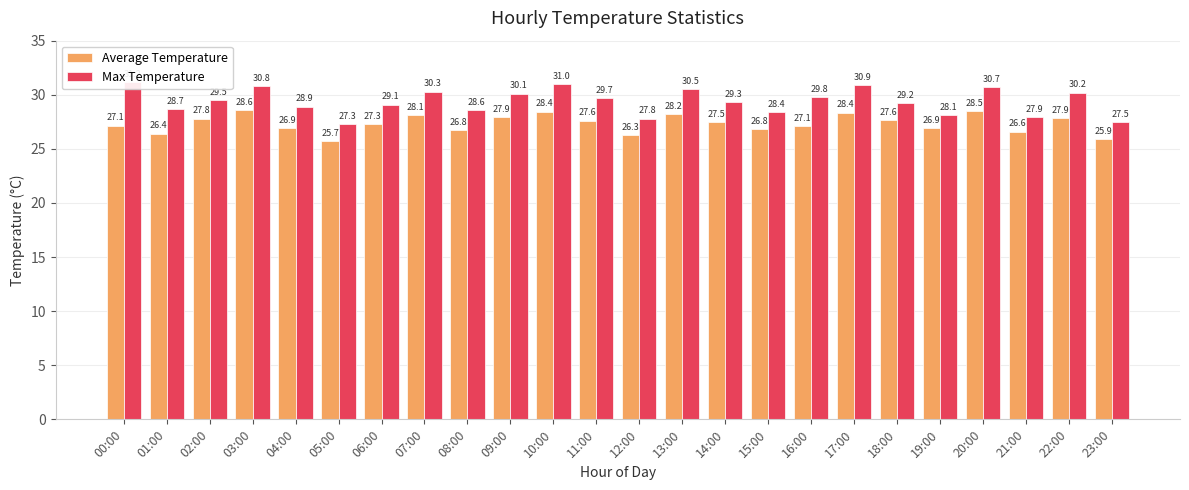

What is the difference between the maximum and minimum values in the Average Temperature series?

2.9